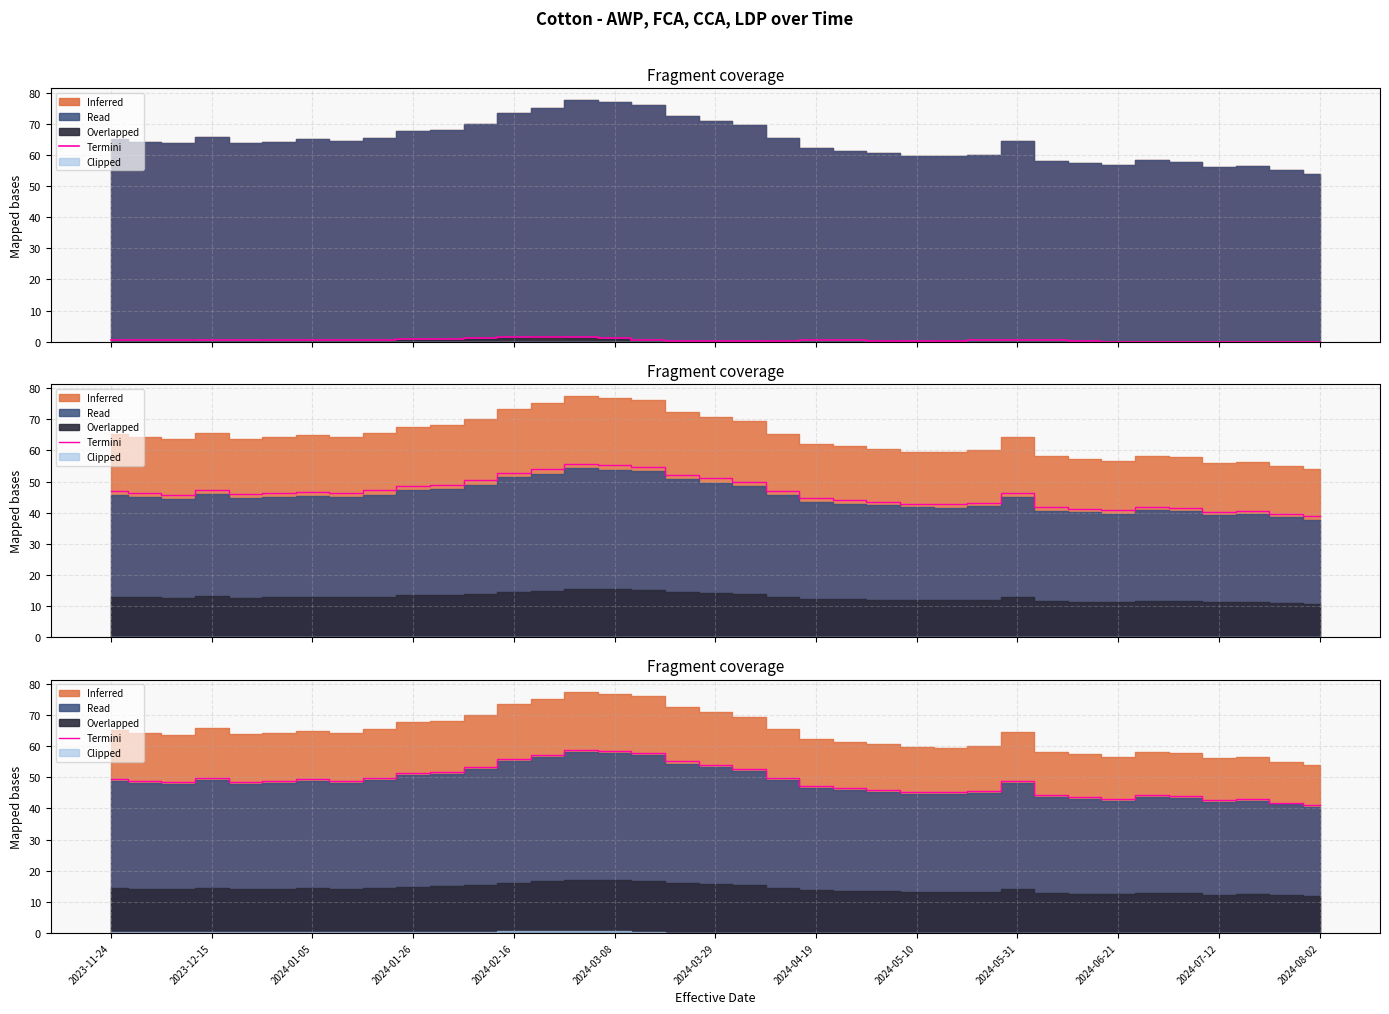

What is the average value?

48.9